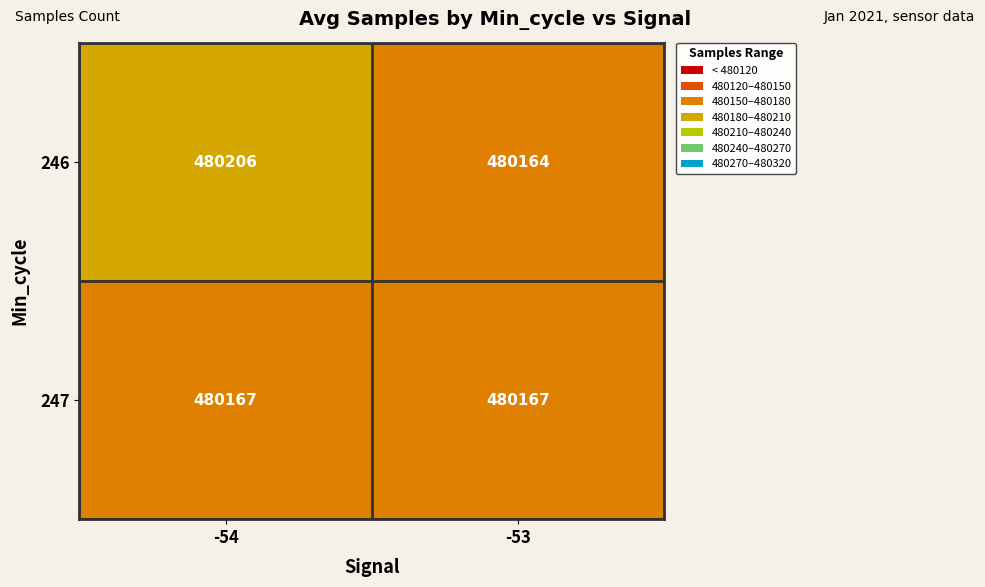

At which category is the sum across all series the highest?

-54